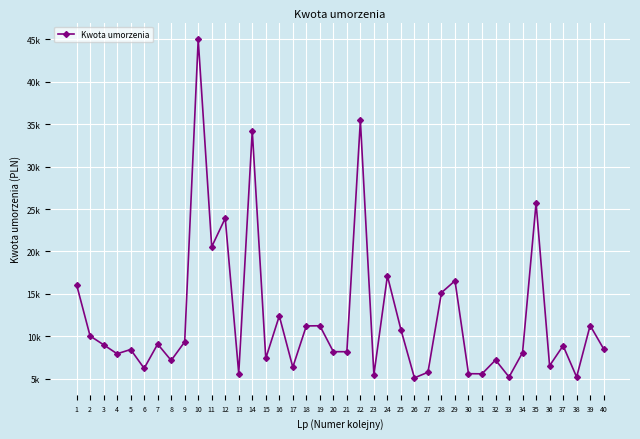

Is this an area chart (filled region under the line)?

No